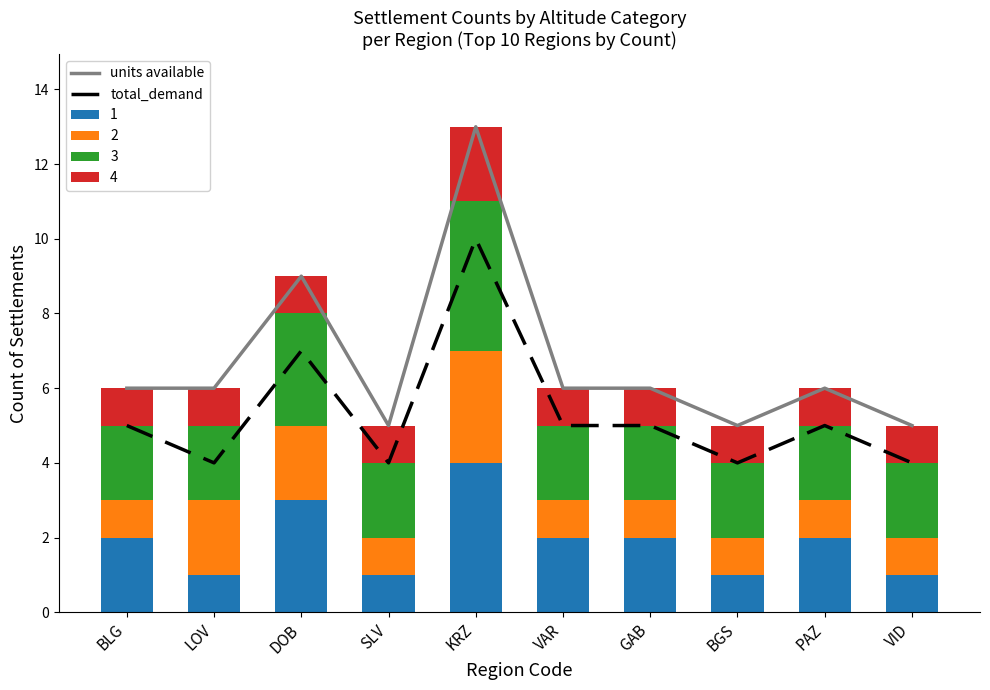

What is the sum of all total_demand values?

53